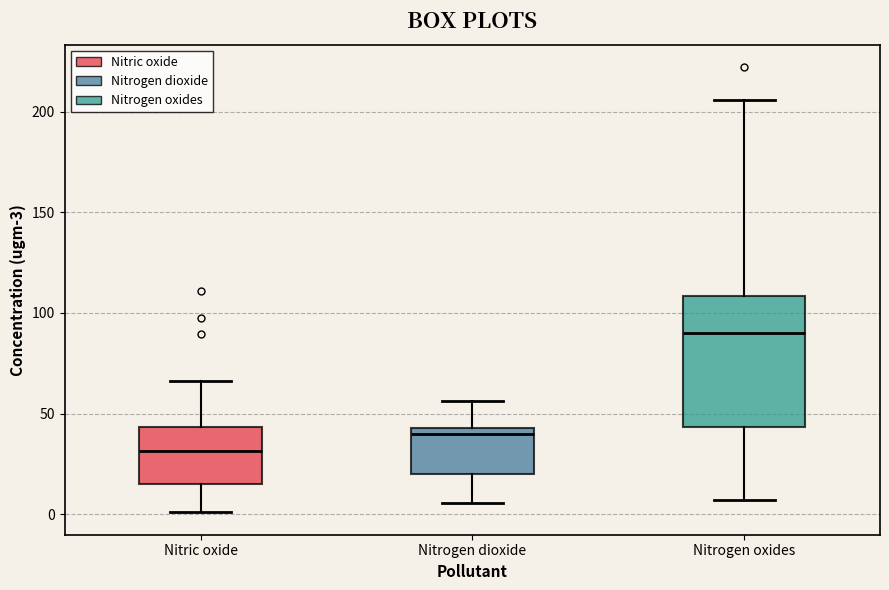

Comparing the boxes themselves (not the whiskers), which one is the tallest?

Nitrogen oxides